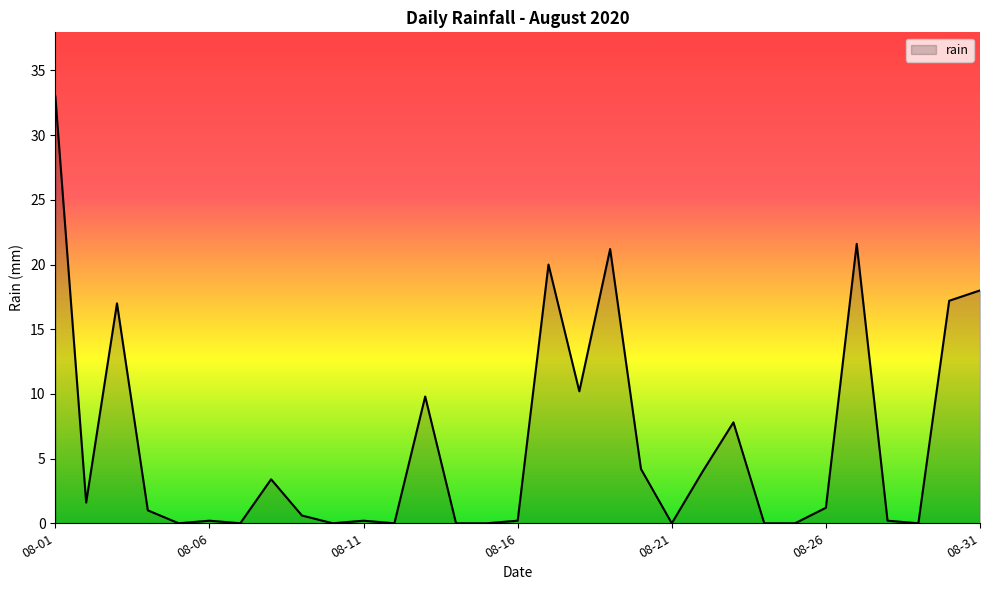

What is the maximum value shown in the chart?

33.0